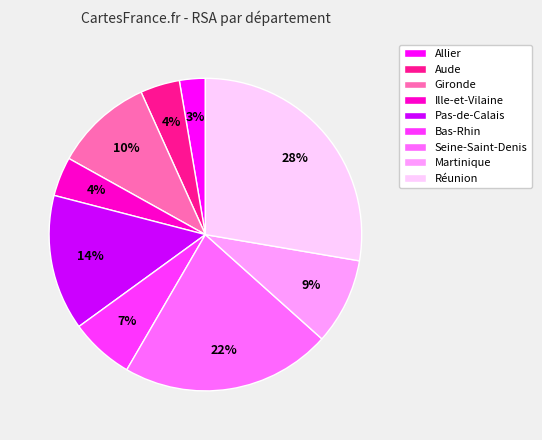

The Bas-Rhin slice represents 1% of the pie. True or false?

False